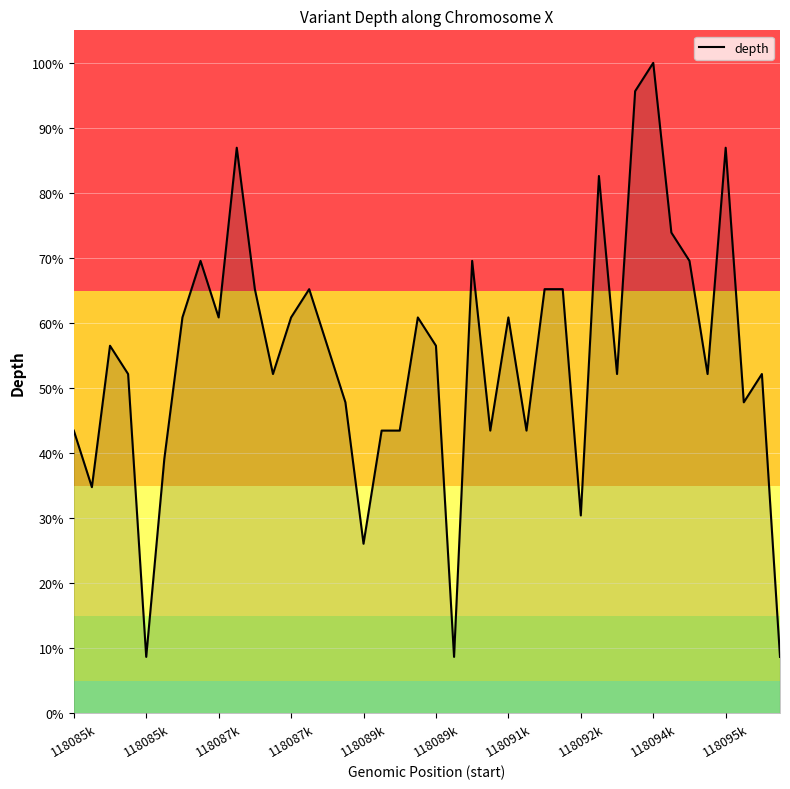

Does the chart display data point markers on the line(s)?

No